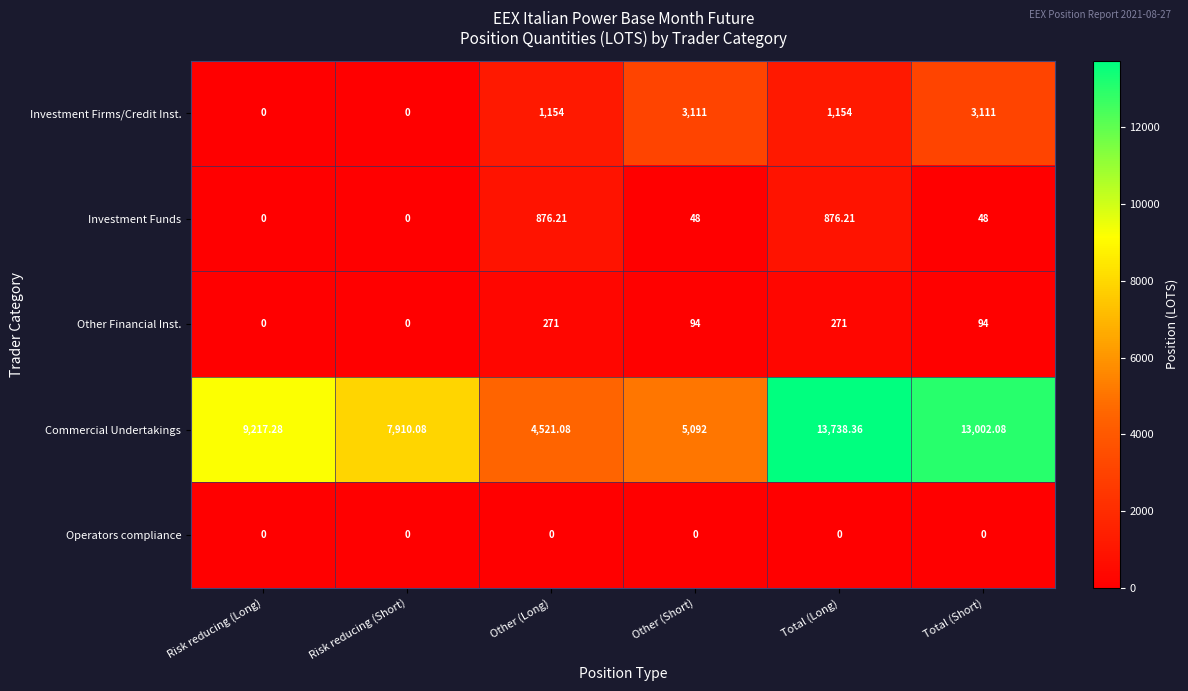

At which label does Commercial Undertakings first exceed 9217?

Risk reducing (Long)